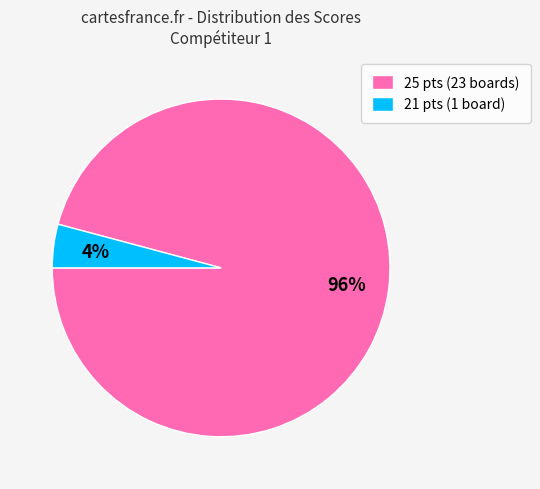

What percentage is the 21 pts (1 board) slice, to the nearest percent?

4%